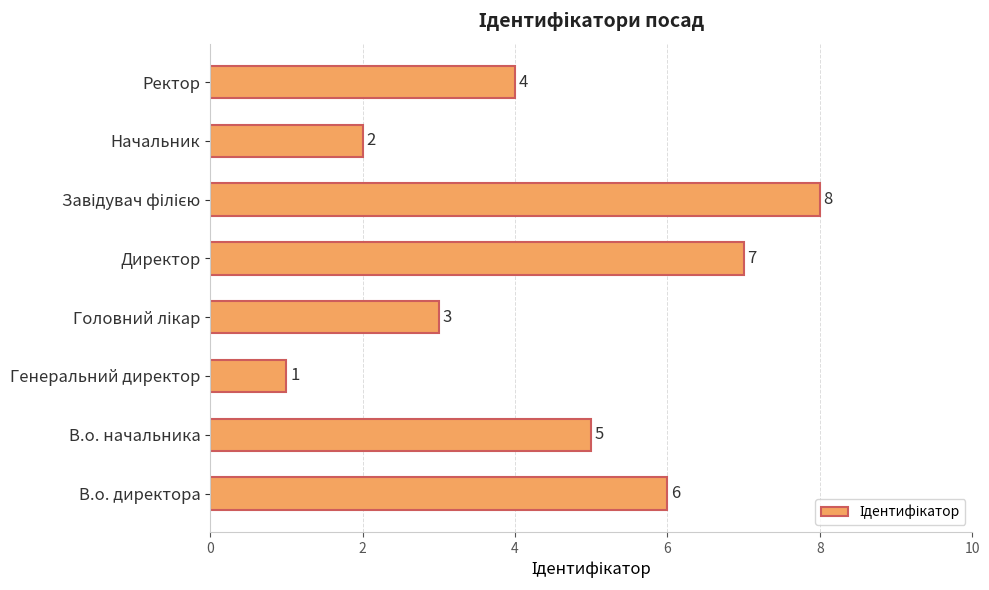

Reading bottom to top, list all the values displayed in this chart.

6	5	1	3	7	8	2	4